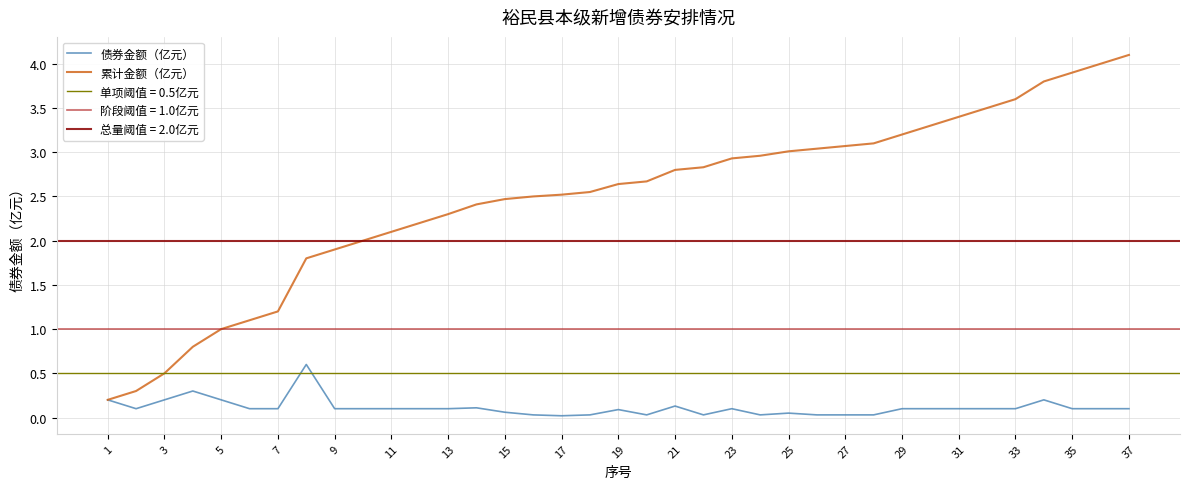

True or false: 累计金额（亿元） has a value of 3.6 at 13.

False